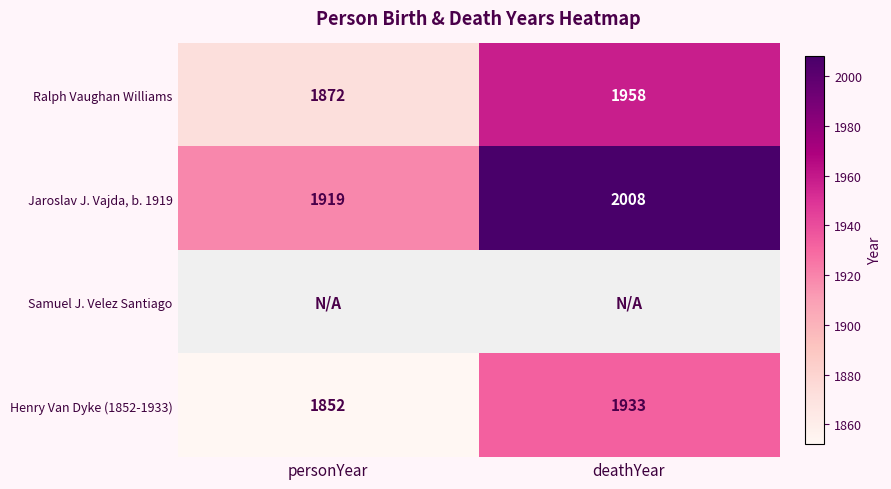

Is it true that Henry Van Dyke (1852-1933) equals 1933 at deathYear?

True